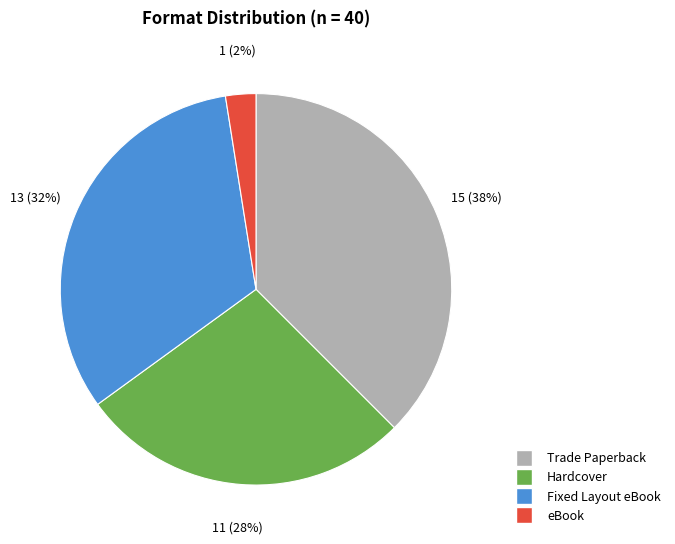

To the nearest percent, what portion does Fixed Layout eBook represent?

32%